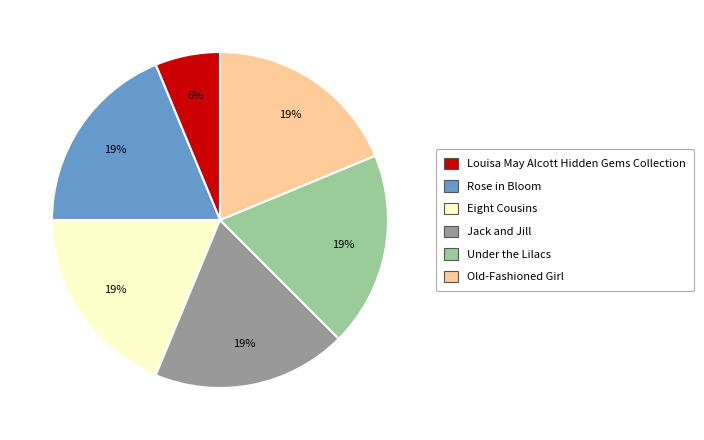

Do Old-Fashioned Girl and Jack and Jill together represent more than half of the pie?

No